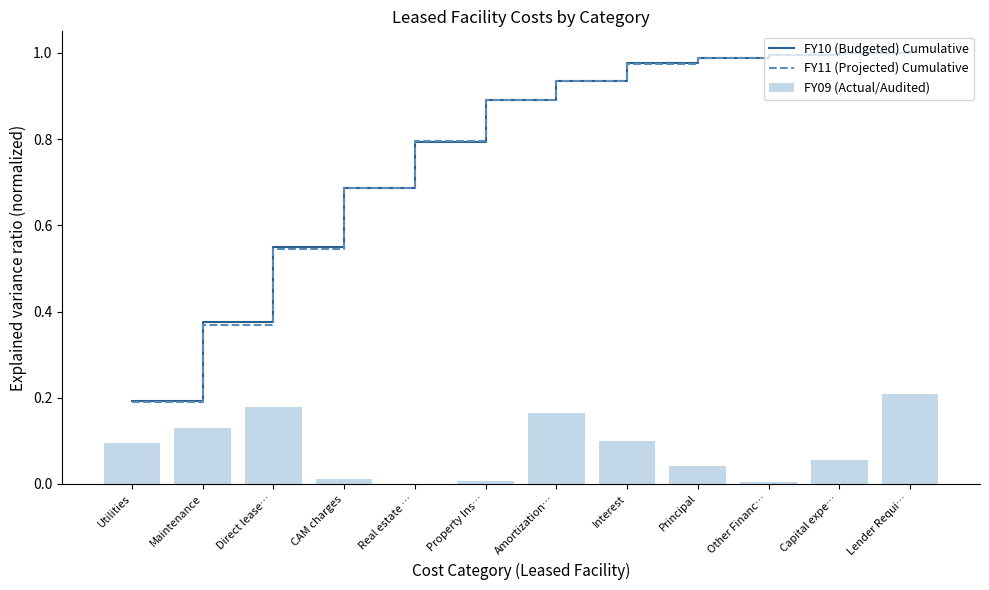

Which series changed the most between Utilities and Property Ins…?

FY11 (Projected) Cumulative